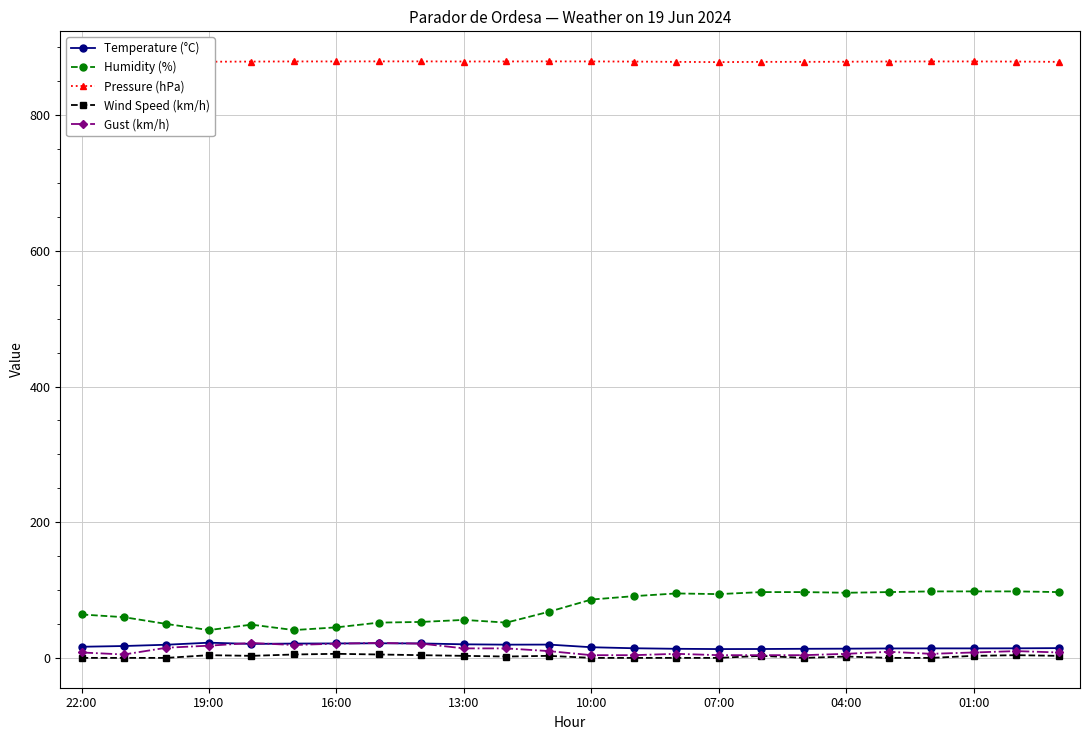

True or false: Wind Speed (km/h) has more than 0 interior local peaks.

True